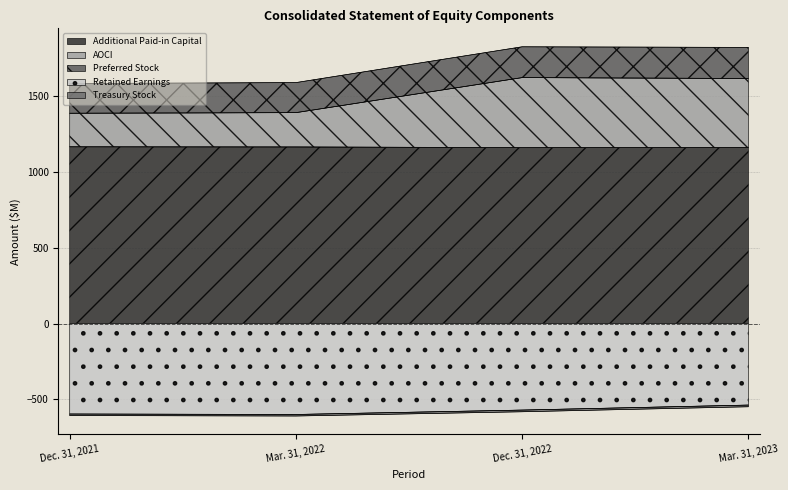

True or false: Retained Earnings has a value of -837 at Mar. 31, 2023.

False